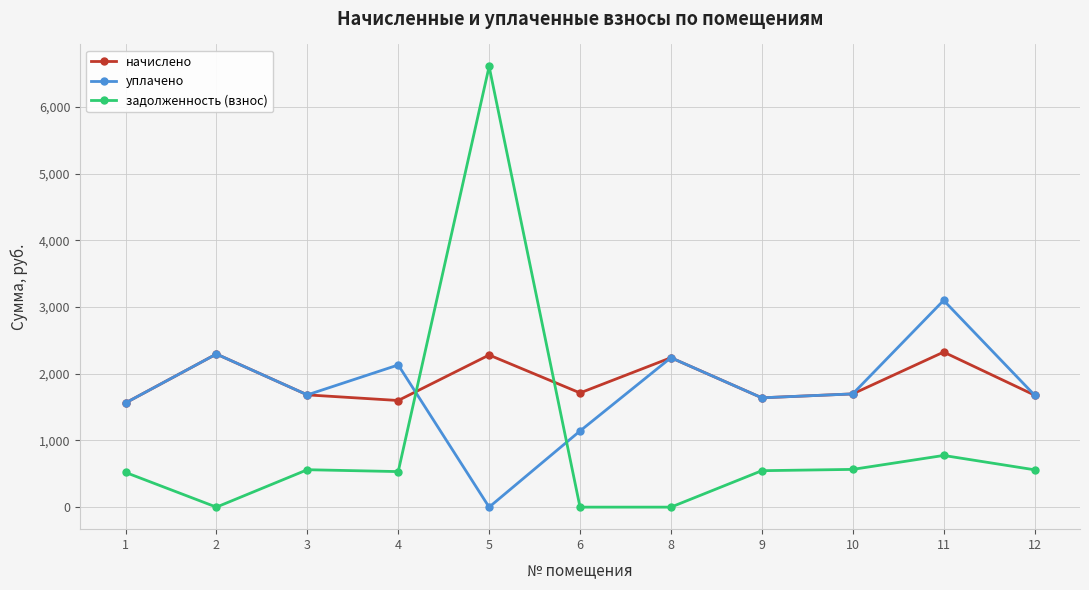

What are all the series names shown in the legend?

начислено, уплачено, задолженность (взнос)